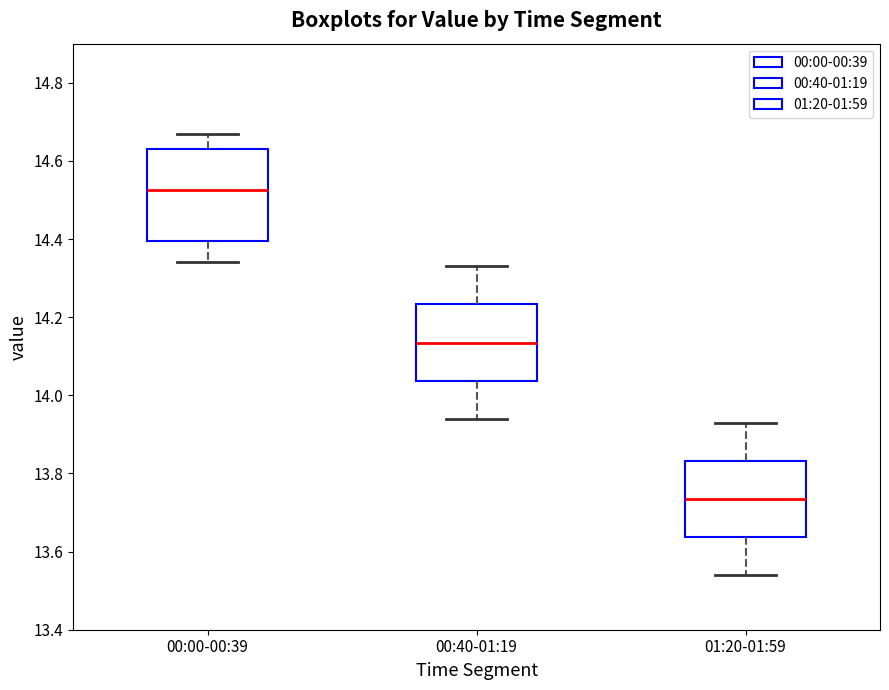

Where is the lower edge of the box for 00:40-01:19 on the y-axis? The values are not printed on the chart, so give them approximately, as read against the axis.

14.04